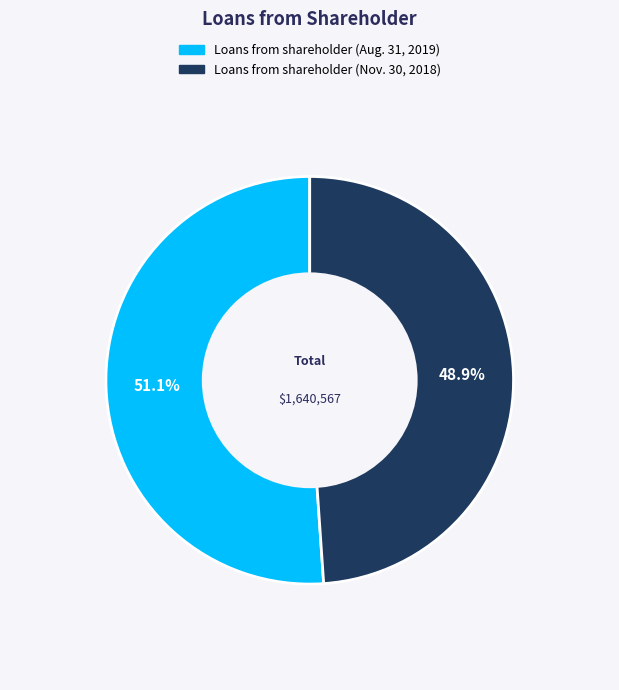

What percentage is the Loans from shareholder (Aug. 31, 2019) slice, to the nearest percent?

51%